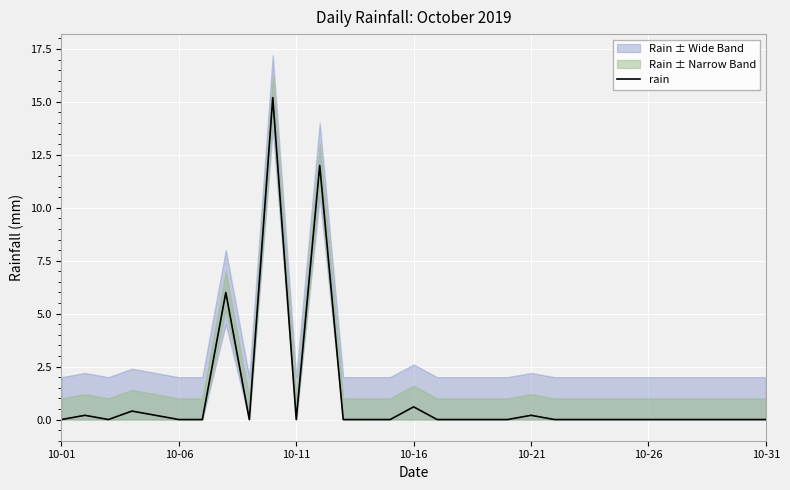

Is it true that the value at 24 is 0.0?

True